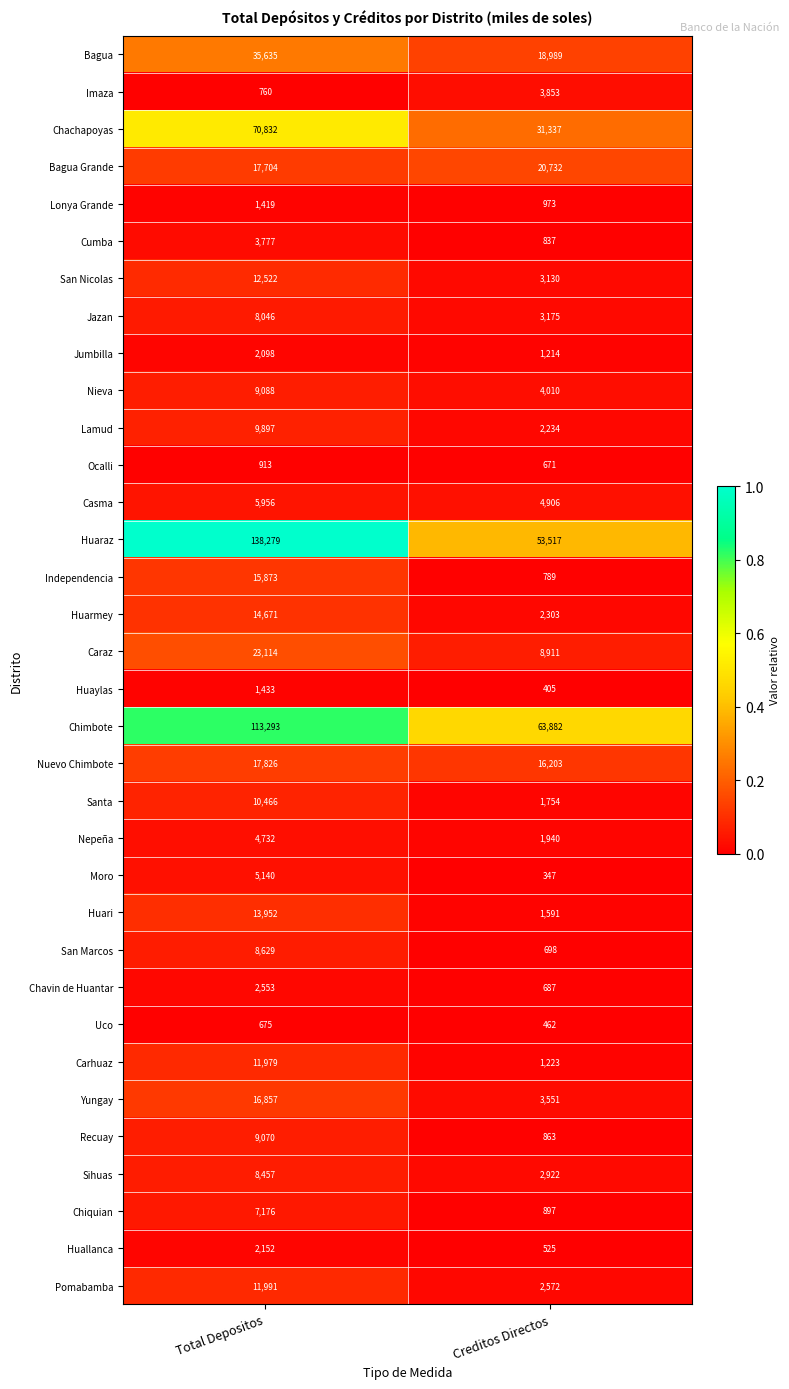

At Creditos Directos, list the series in order from largest to smallest.

Chimbote, Huaraz, Chachapoyas, Bagua Grande, Bagua, Nuevo Chimbote, Caraz, Casma, Nieva, Imaza, Yungay, Jazan, San Nicolas, Sihuas, Pomabamba, Huarmey, Lamud, Nepeña, Santa, Huari, Carhuaz, Jumbilla, Lonya Grande, Chiquian, Recuay, Cumba, Independencia, San Marcos, Chavin de Huantar, Ocalli, Huallanca, Uco, Huaylas, Moro